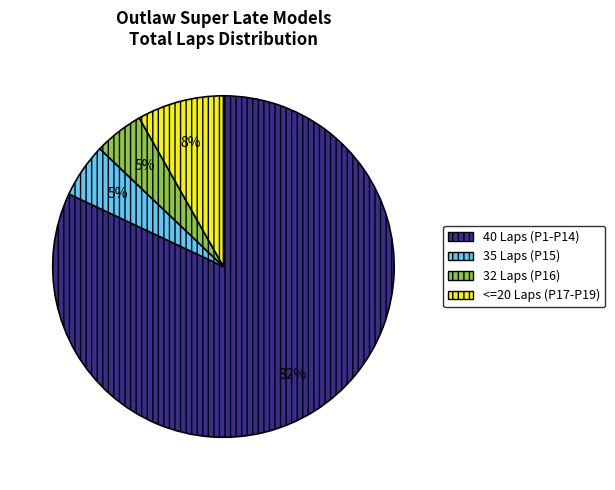

Is there any slice that represents more than half of the pie?

Yes